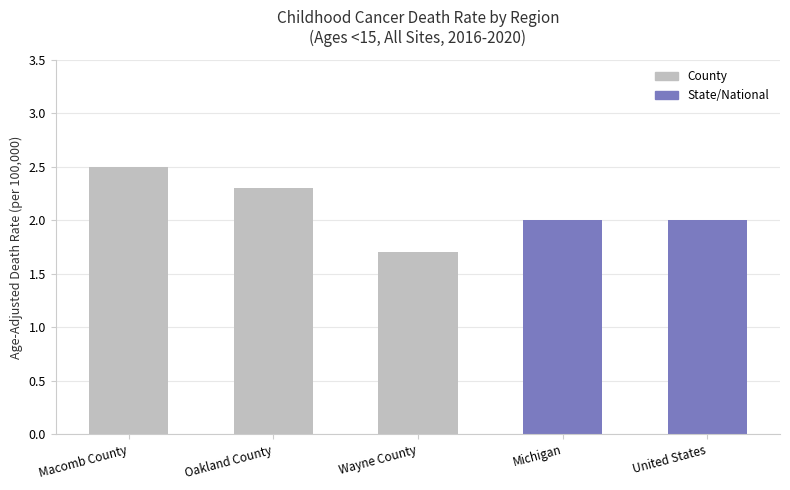

What value does the data have at Michigan?

2.0